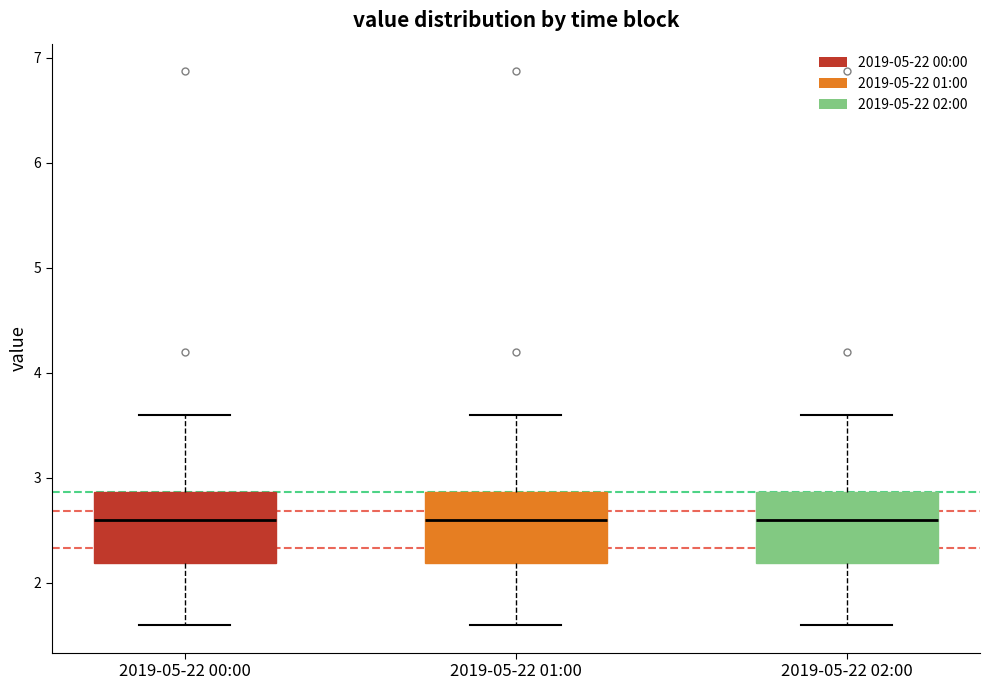

Where is the lower edge of the box for 2019-05-22 02:00 on the y-axis? The values are not printed on the chart, so give them approximately, as read against the axis.

2.2